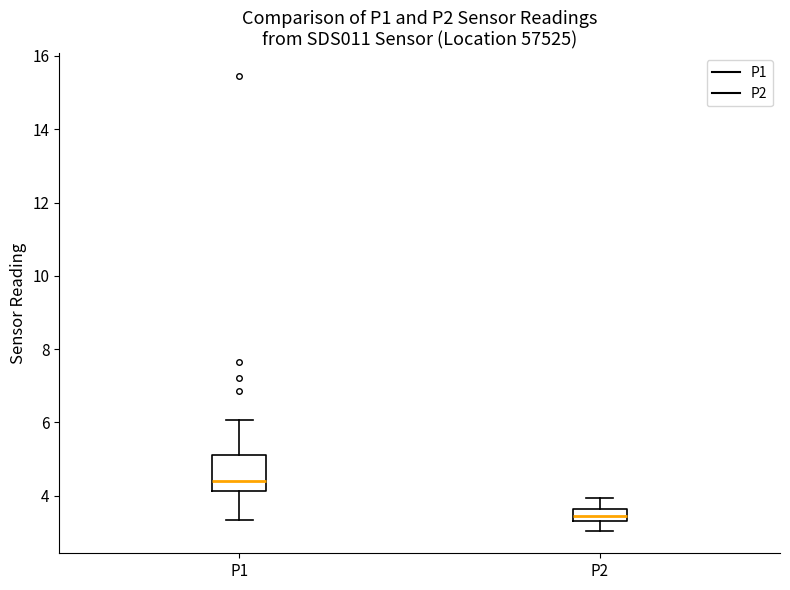

Which box has the lowest median line?

P2